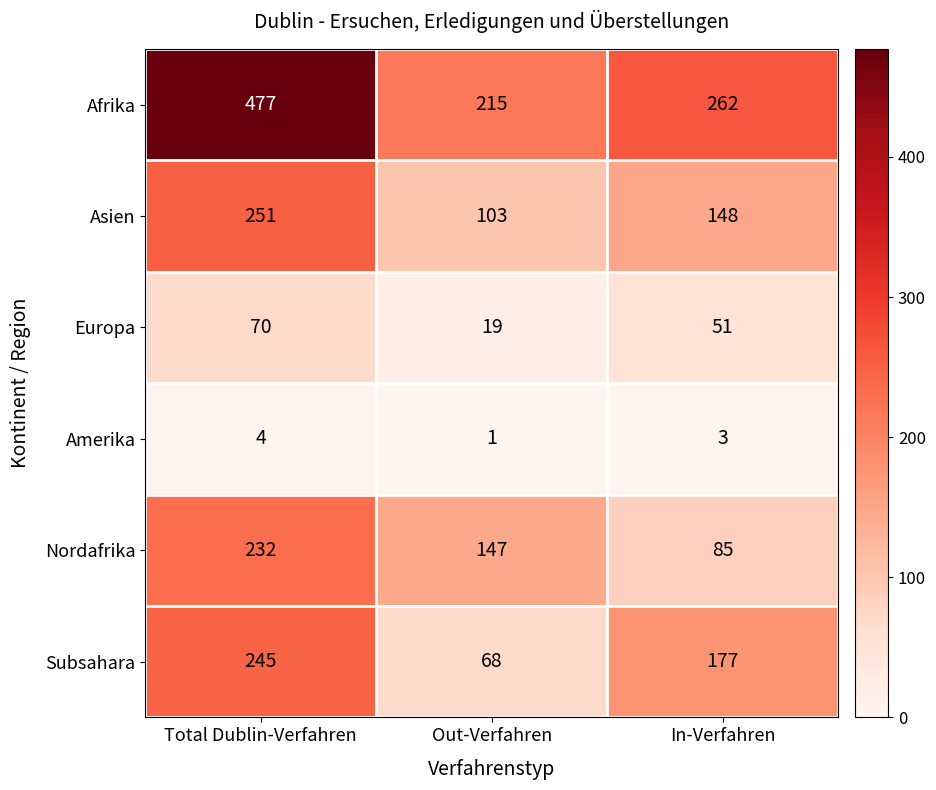

How many values in the Nordafrika series are below 147?

1